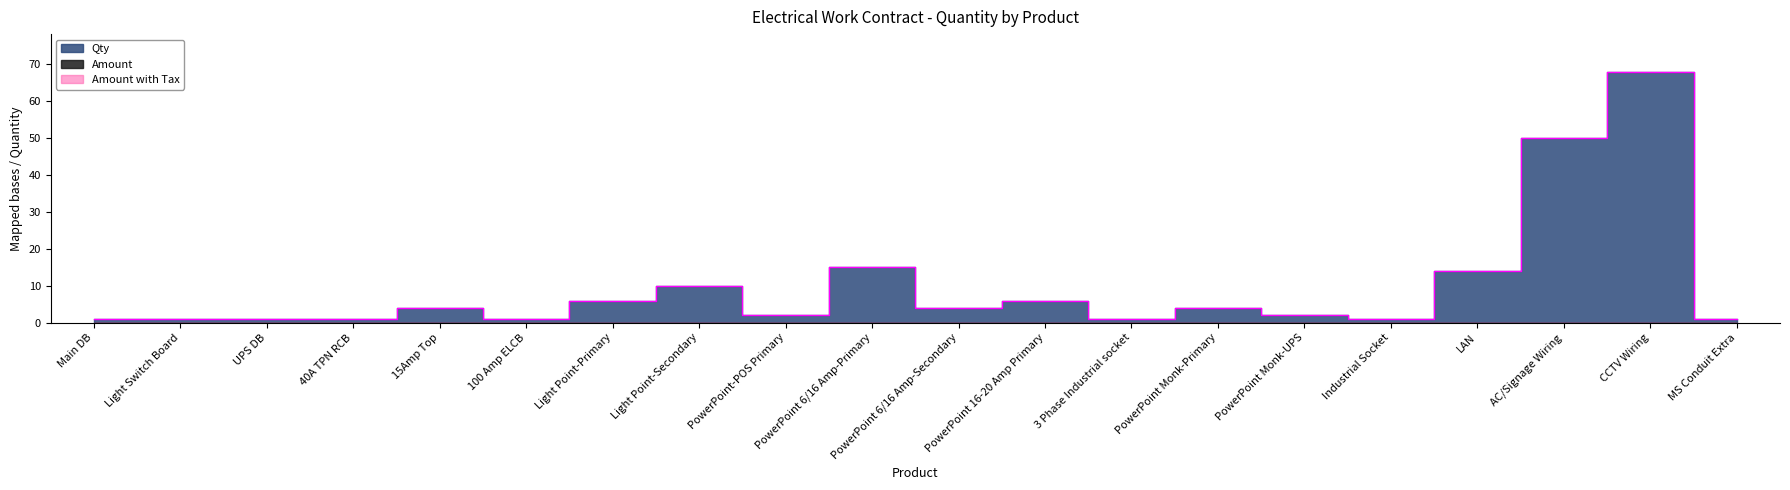

At 15Amp Top, list the series in order from smallest to largest.

Amount, Amount with Tax, Qty